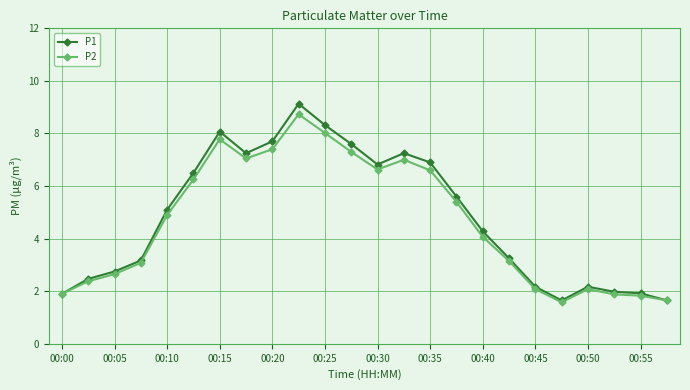

What is the average value of the P1 series?

4.8